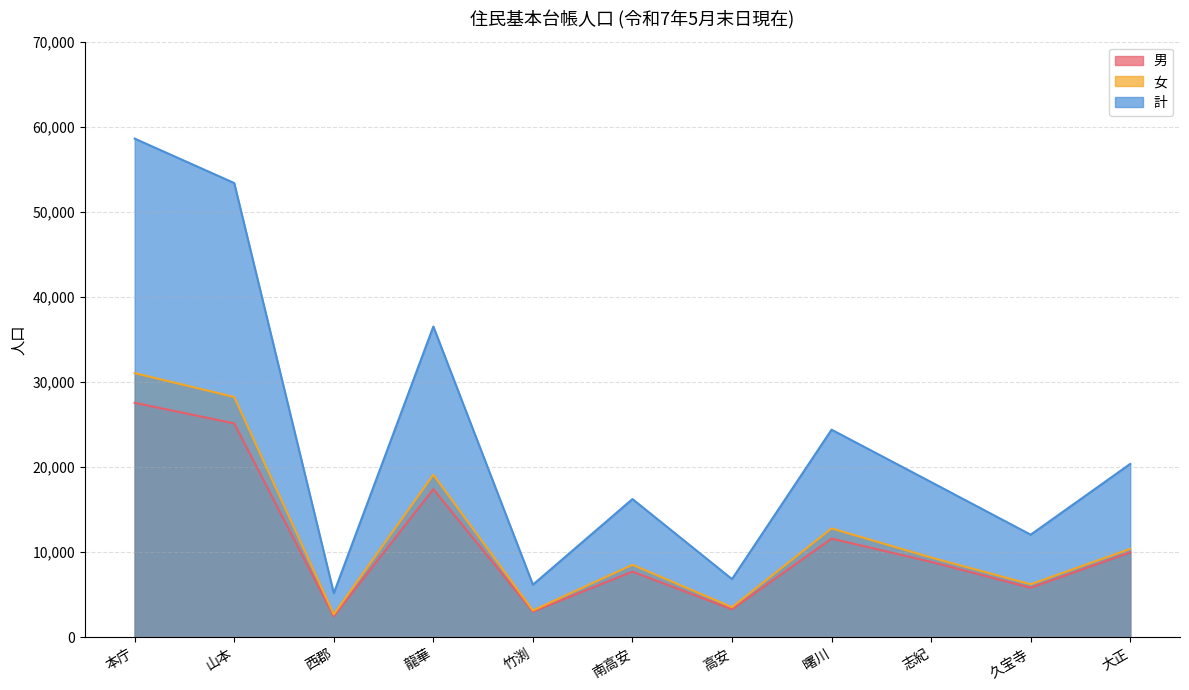

What is the difference between the 男 values at 南高安 and 志紀?

1145